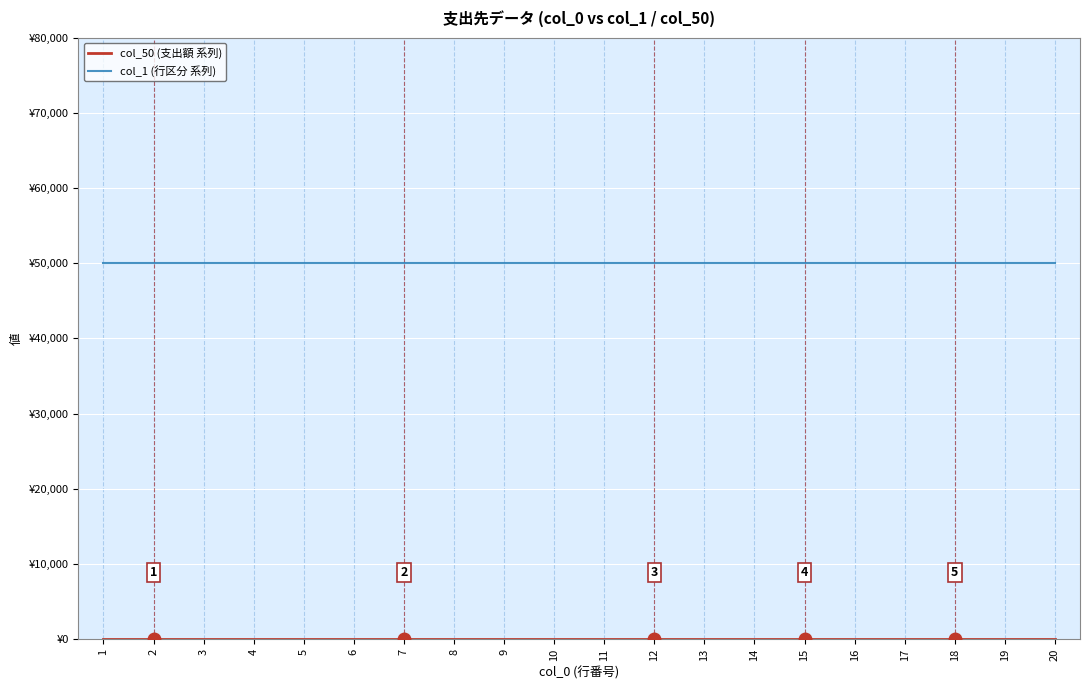

Is this an area chart (filled region under the line)?

No